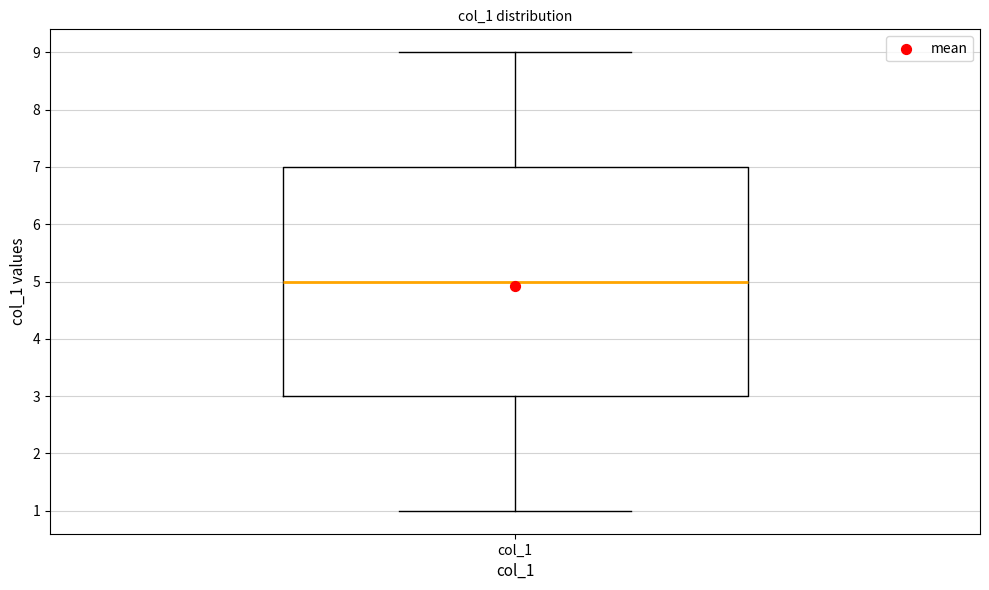

Transcribe this box plot: give where the median line is, the range the box spans, and where the two whiskers end, as read against the y-axis. The values are not printed on the chart, so give them approximately, as read against the axis.

median 5, box 3 to 7, whiskers 1 to 9